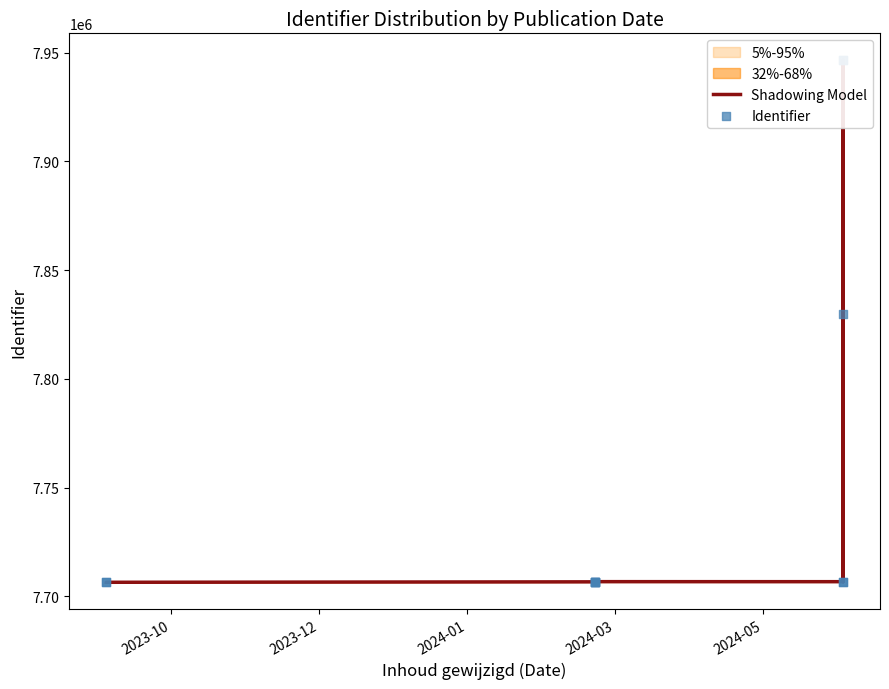

Is the value of Identifier at 9 greater than the value of Shadowing Model at 9?

No